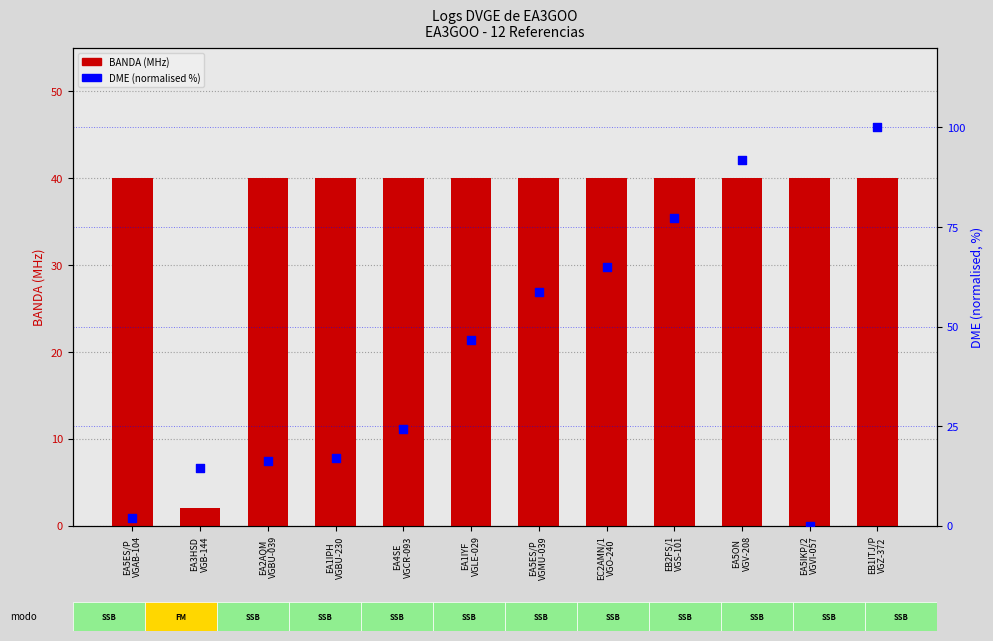

Is the value of DME (norm) at EA5ES/P
VGAB-104 greater than the value of BANDA (MHz) at EC2AMN/1
VGO-240?

No